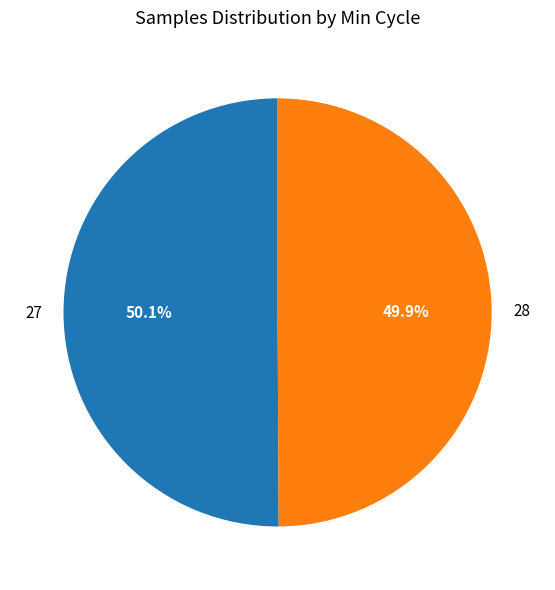

To the nearest percent, what portion does 27 represent?

50%